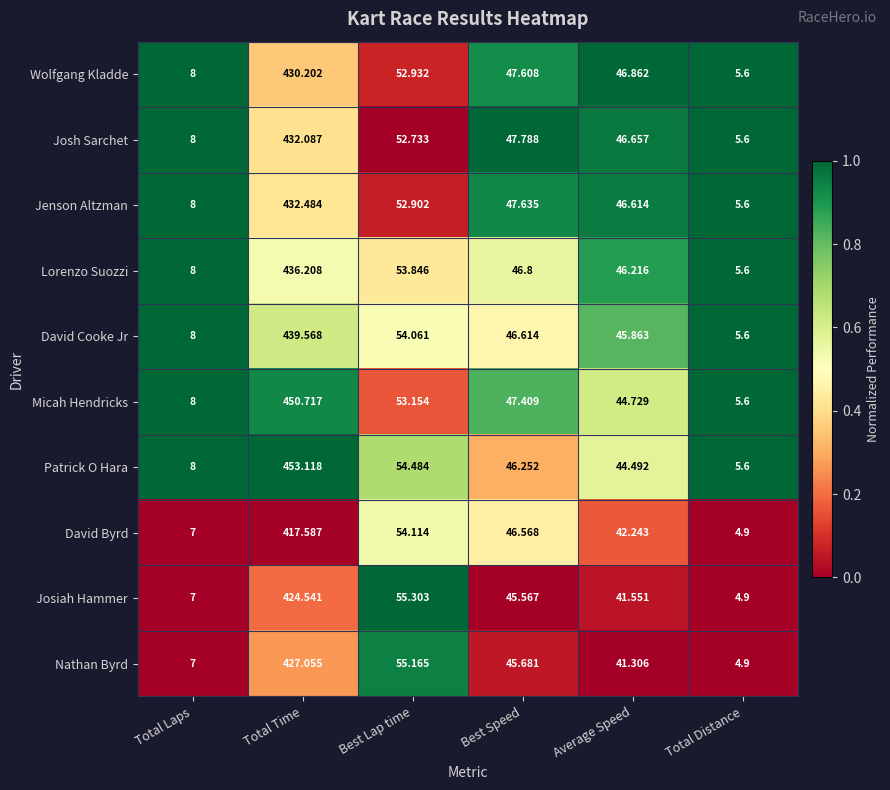

At which label does Nathan Byrd first exceed 45?

Total Time